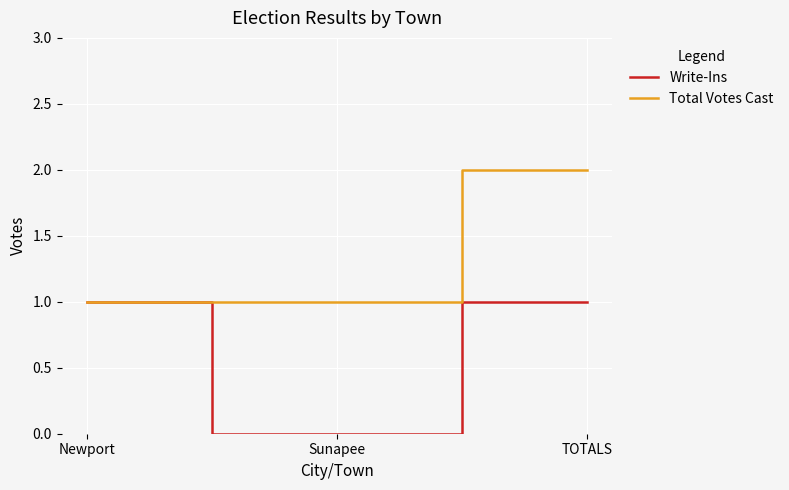

Does the chart display data point markers on the line(s)?

No